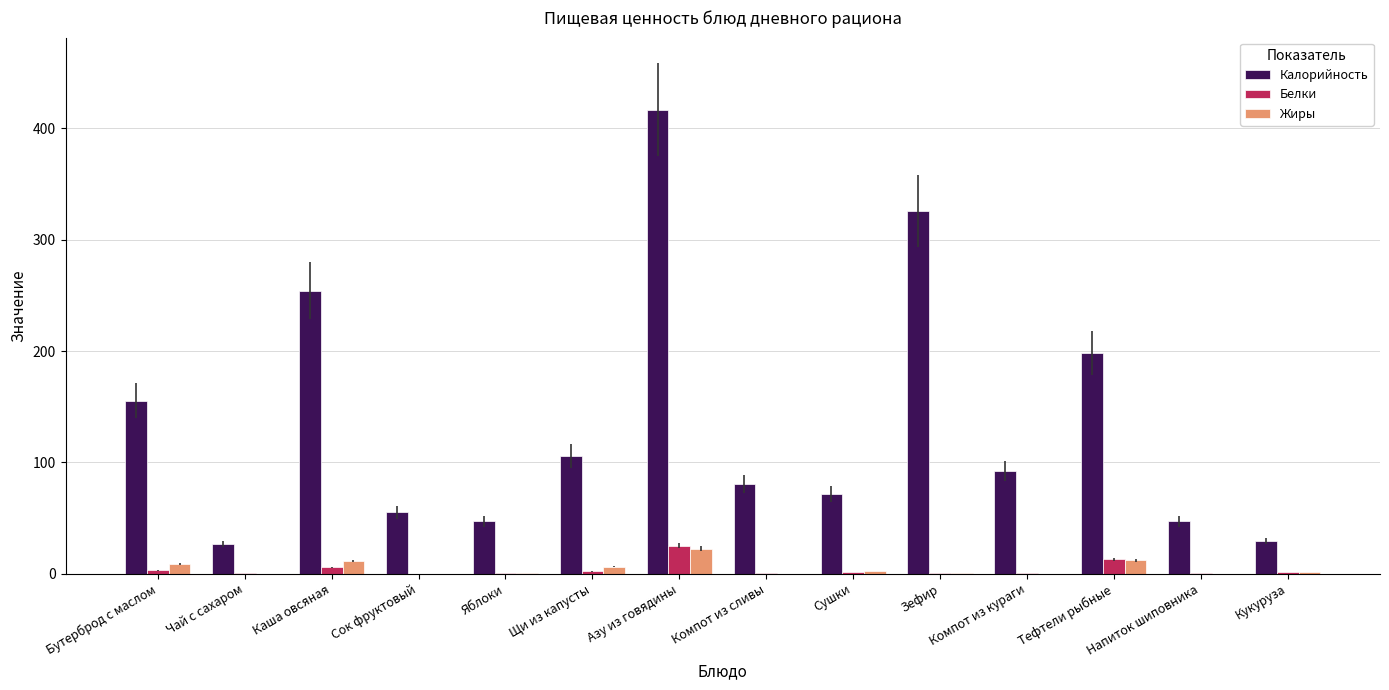

Is the value of Калорийность at Каша овсяная greater than the value of Жиры at Зефир?

Yes